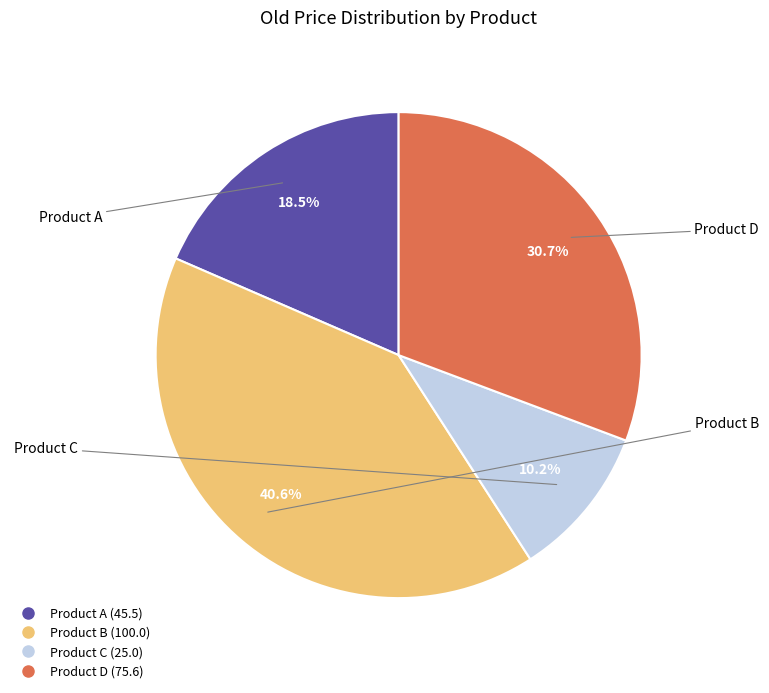

The Product D slice represents 44% of the pie. True or false?

False